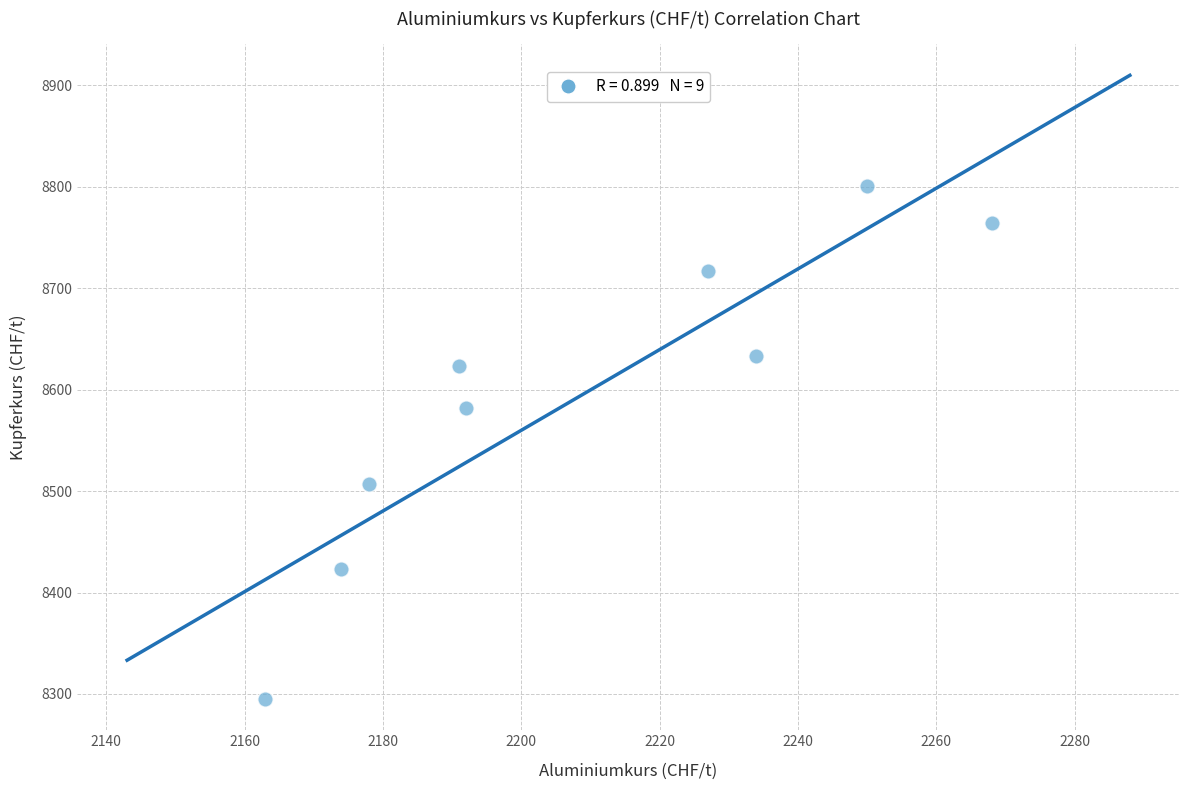

What Y value in the scatter plot is closest to 8548?

8582